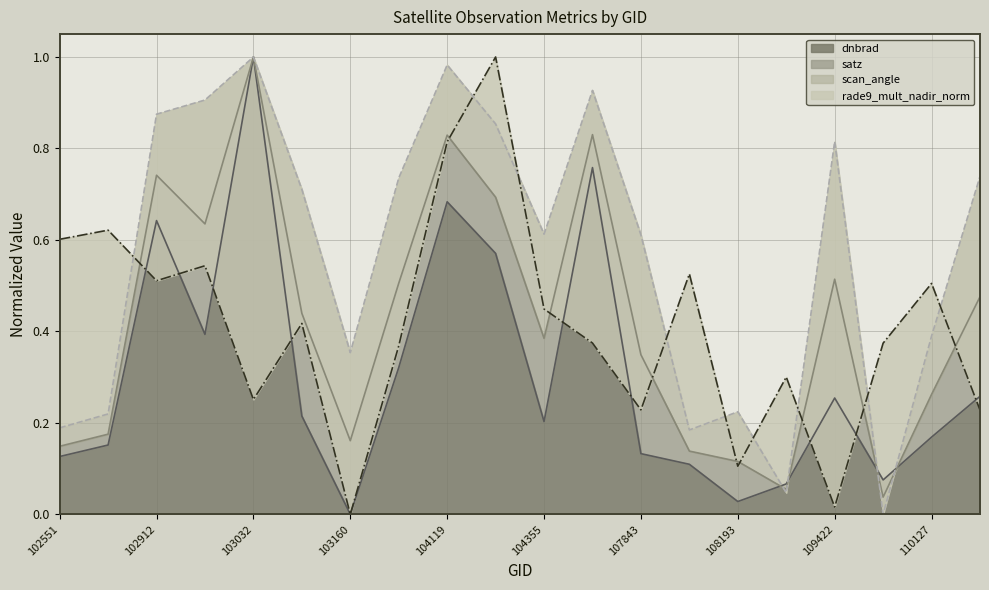

True or false: satz has a value of 0.2 at 110127.

False